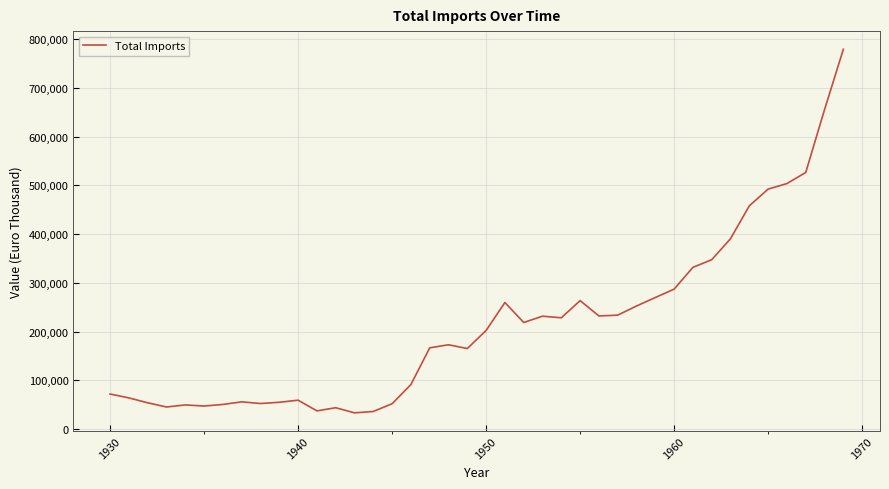

Count the number of data series in this chart.

1